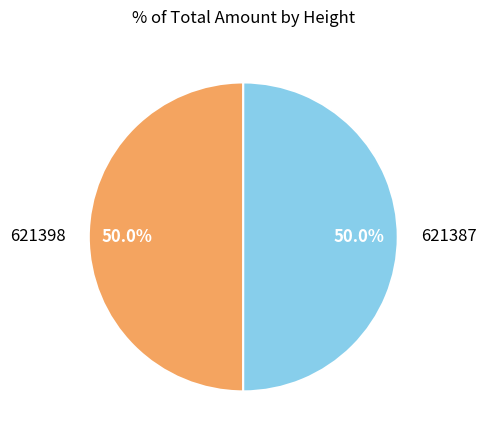

What is the ratio of the value at 621398 to the value at 621387?

1.0